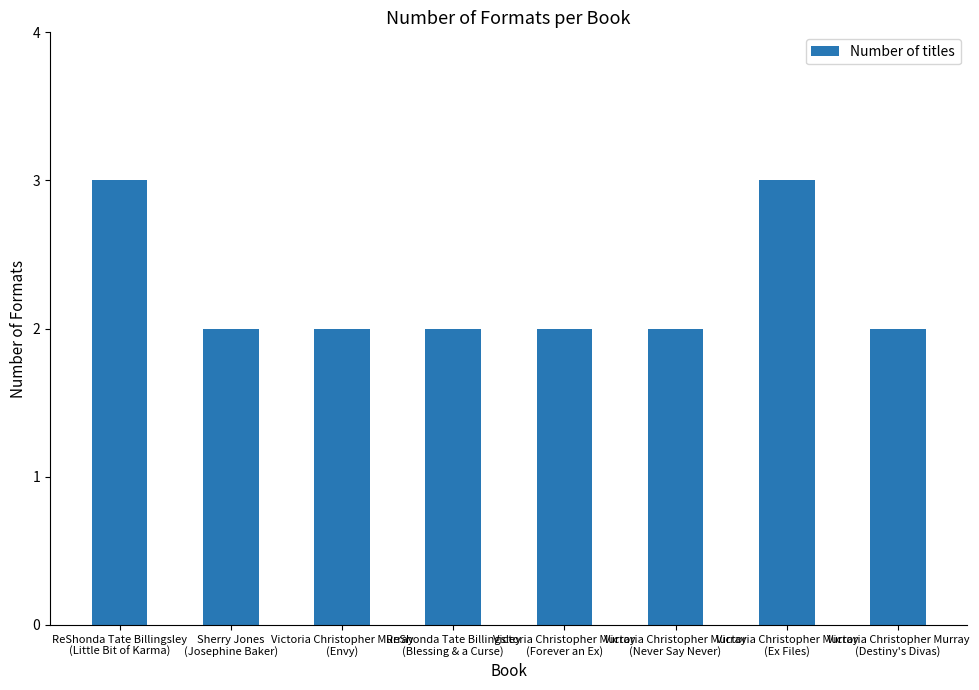

What is the sum of all values?

18